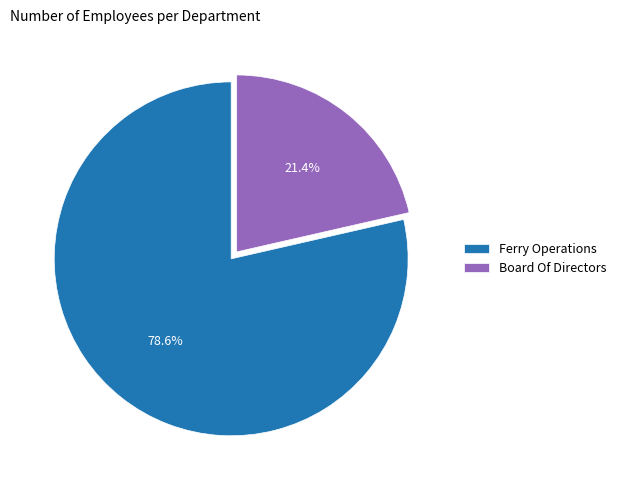

Count the number of slices in the pie.

2